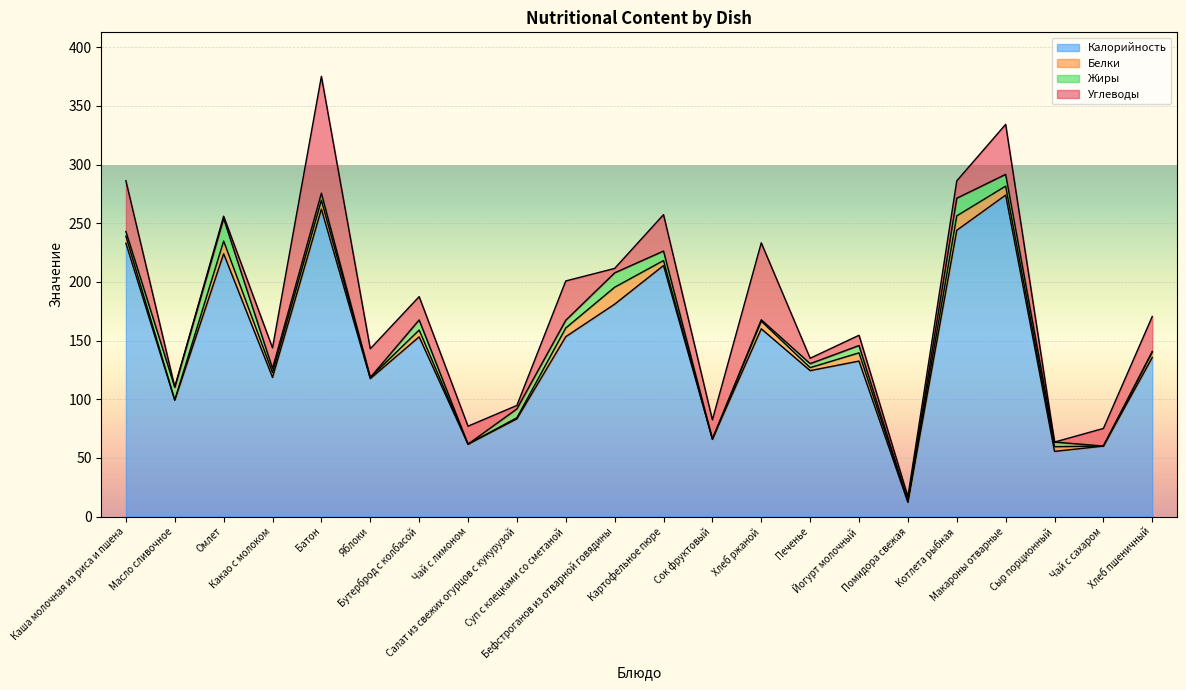

Where is the first local maximum for Жиры?

Омлет